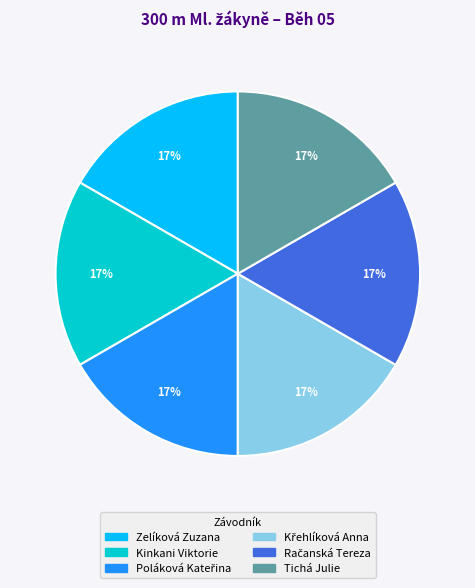

Is there any slice that represents more than half of the pie?

No